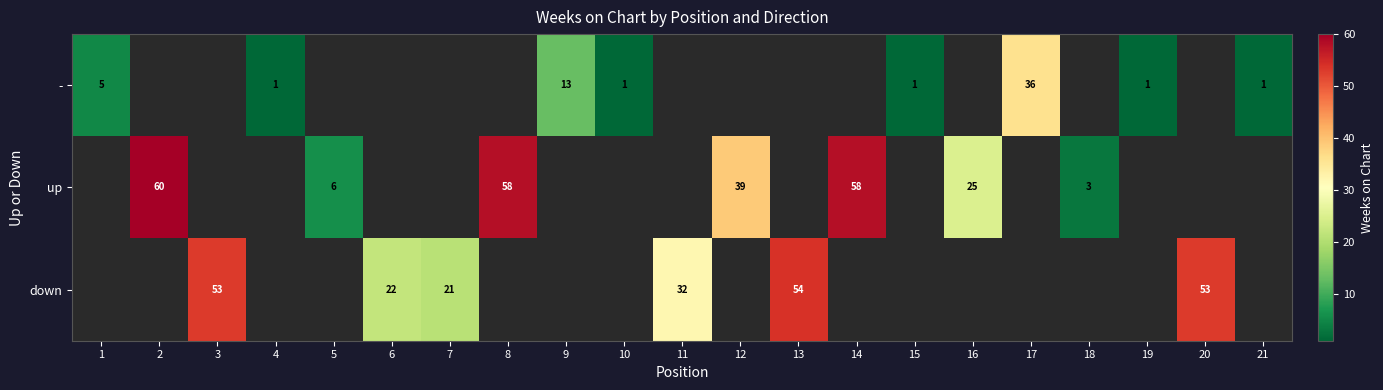

The - series shows 17.4 at 9. True or false?

False